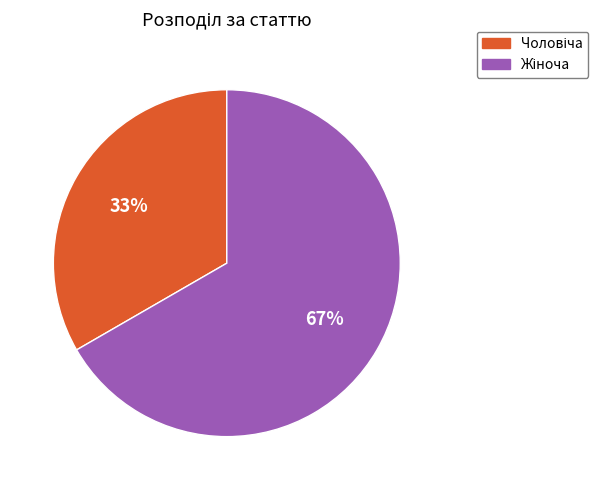

To the nearest percent, what is the average slice percentage?

50%